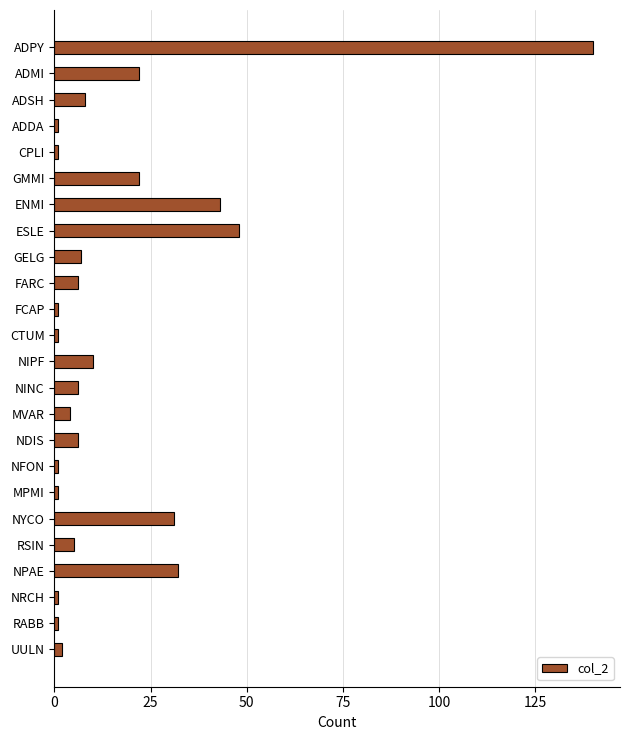

Between ENMI and NINC, which is larger?

ENMI